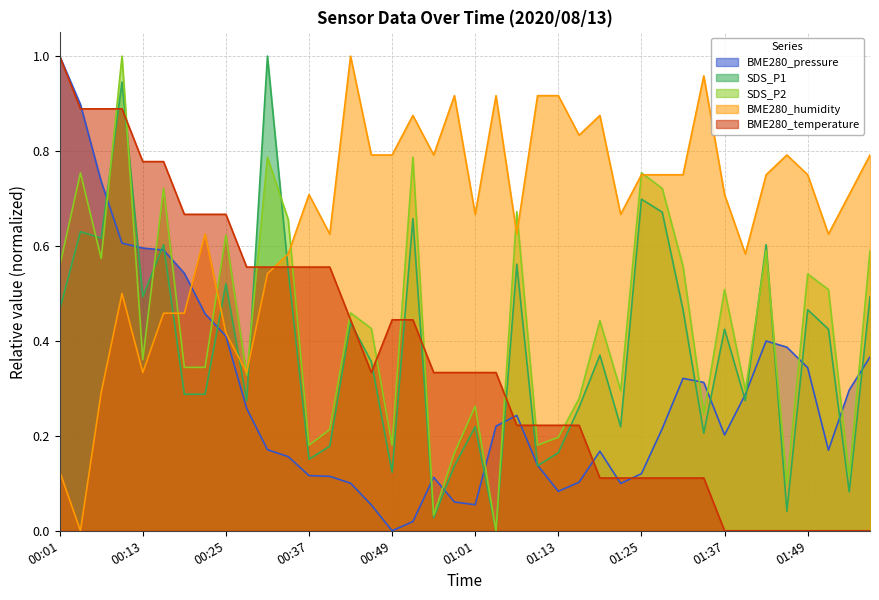

Does the chart display data point markers on the line(s)?

No